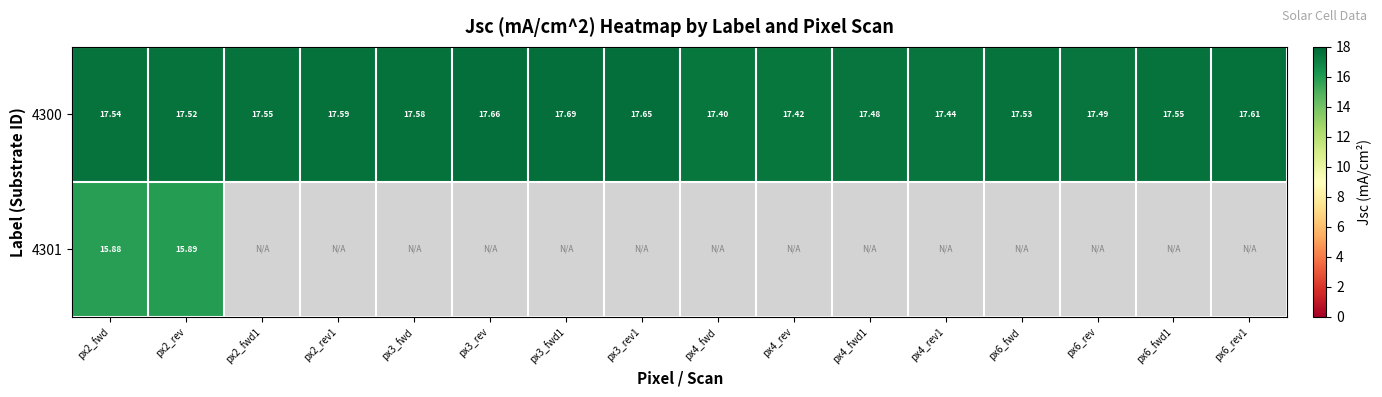

Rank the series at px3_rev from highest to lowest value.

4300, 4301